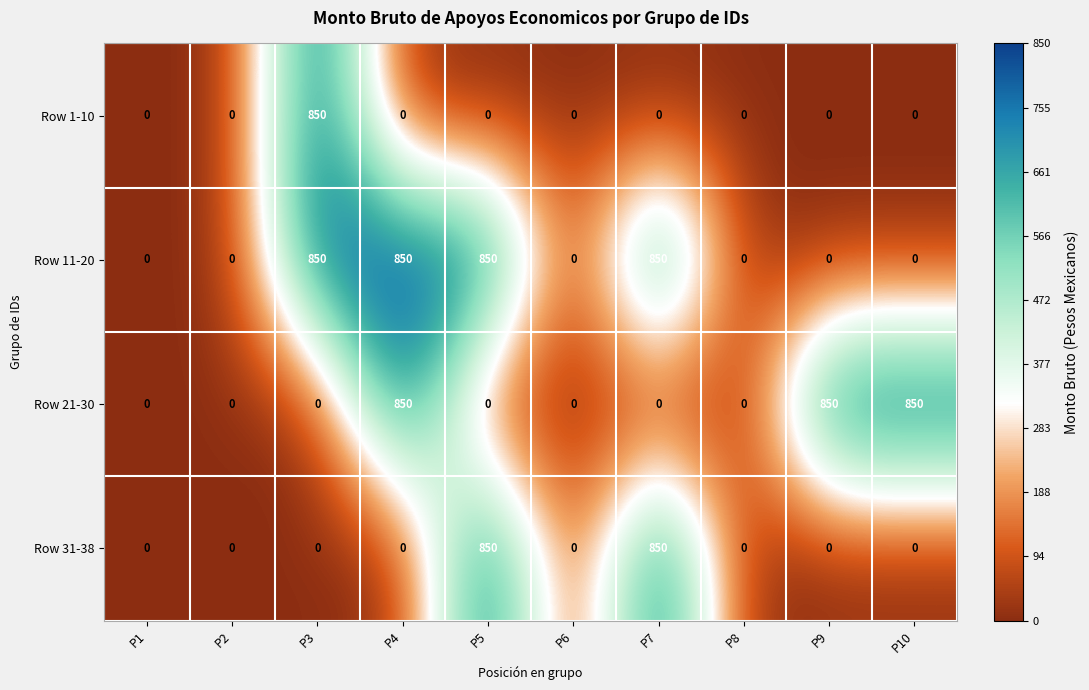

Rank the series by their average value, from lowest to highest.

Row 1-10, Row 31-38, Row 21-30, Row 11-20